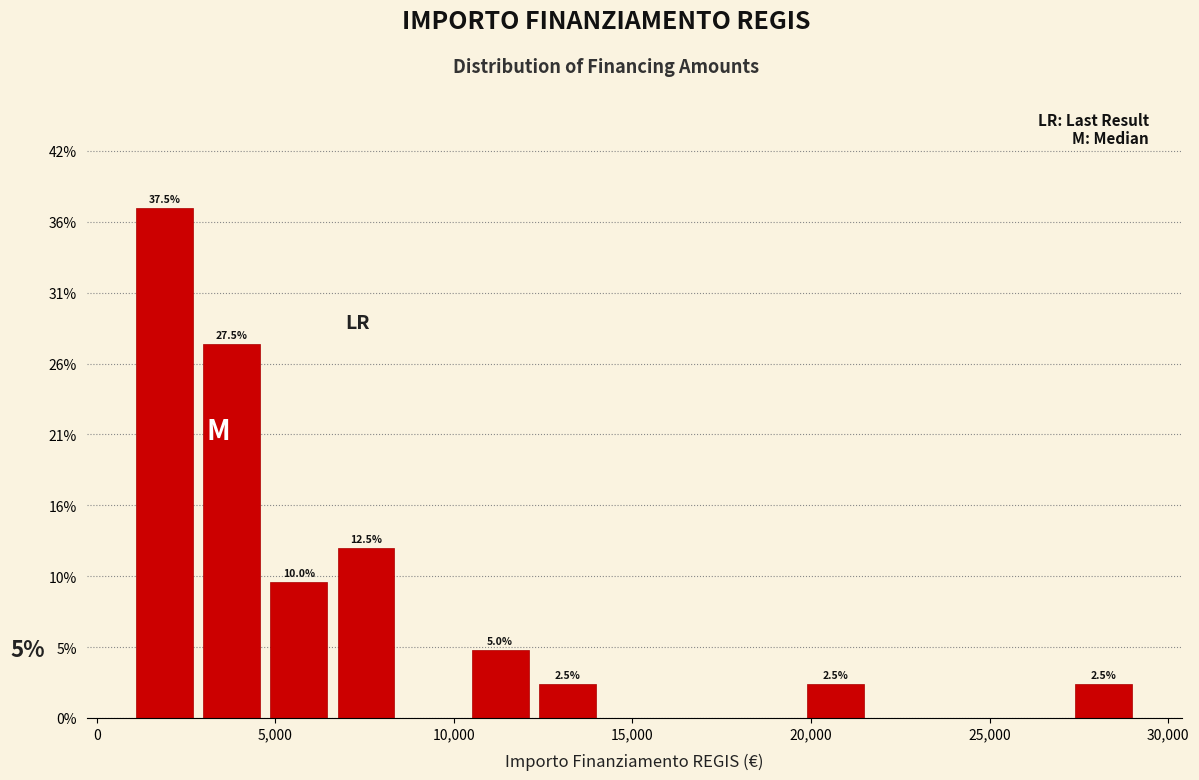

Read against the x-axis, roughly where is the centre of the tallest bar?

2000